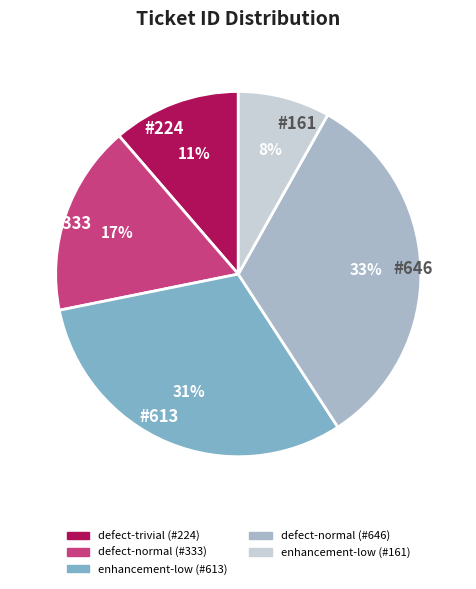

What is the smallest slice in the pie chart?

#161